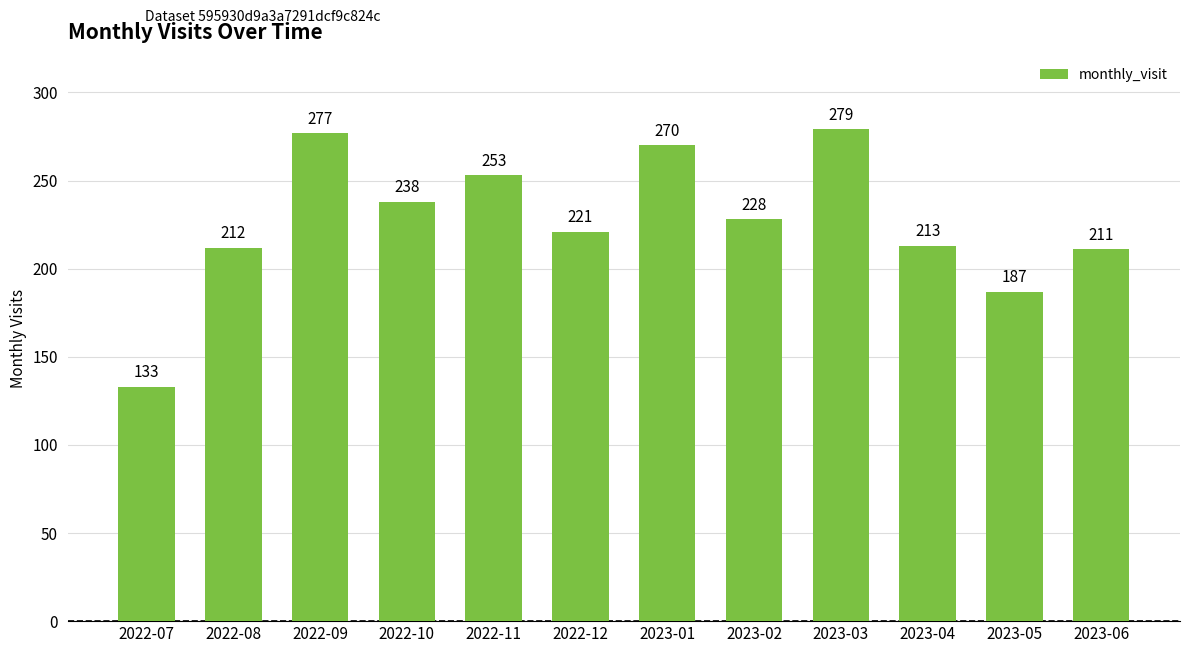

Reading left to right, transcribe all the data shown in this chart.

133	212	277	238	253	221	270	228	279	213	187	211